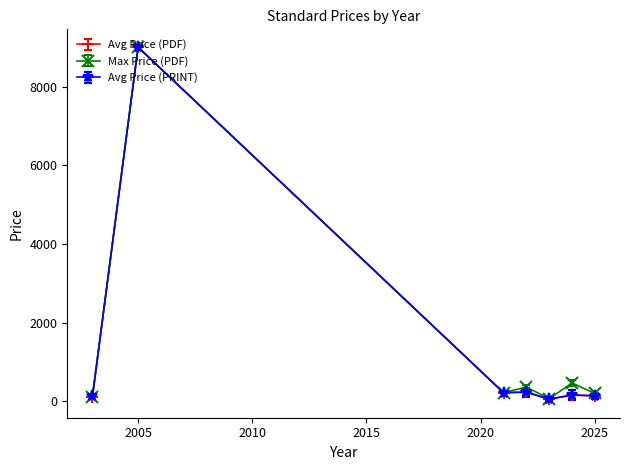

Count the number of data series in this chart.

3